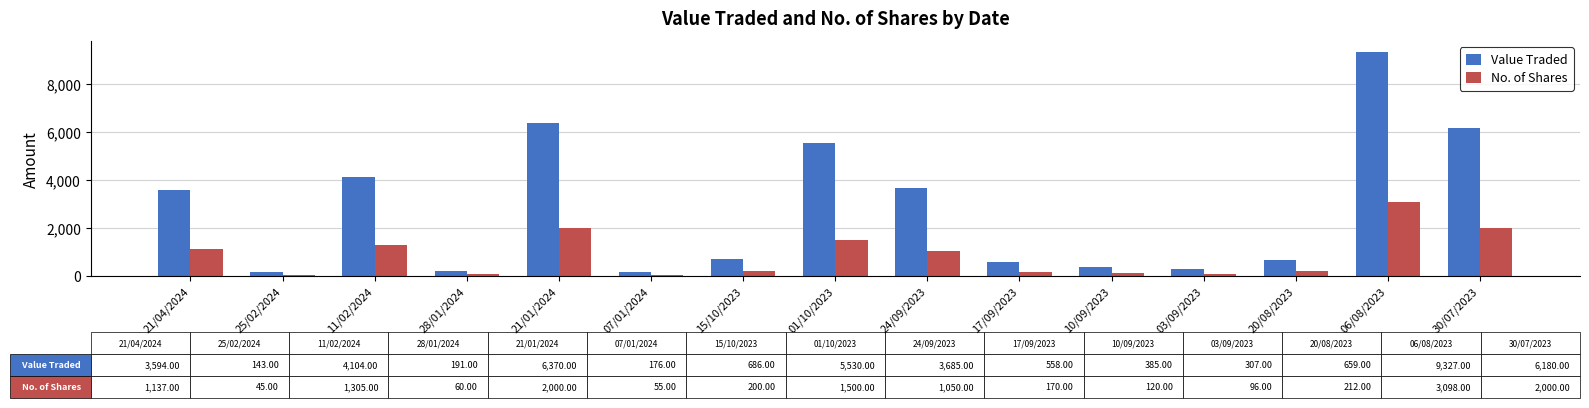

Which series changed the most between 11/02/2024 and 15/10/2023?

Value Traded